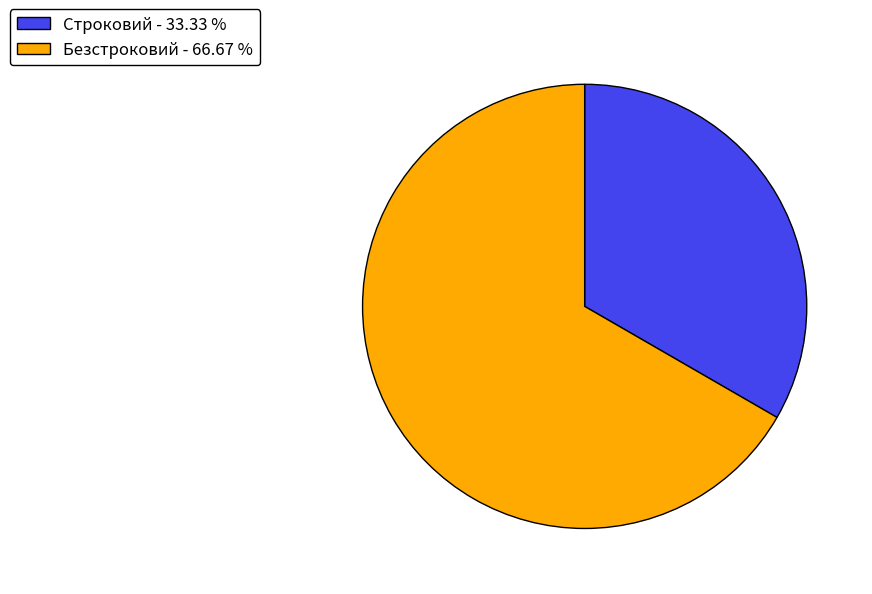

Between Безстроковий - 66.67 % and Строковий - 33.33 %, which is larger?

Безстроковий - 66.67 %